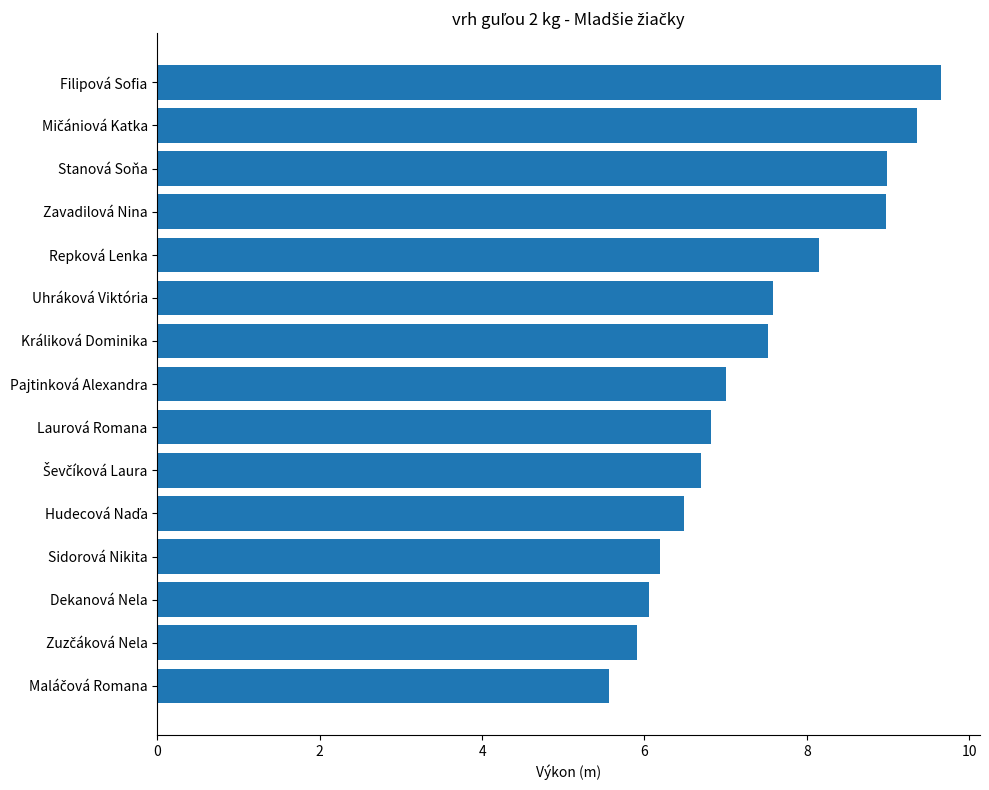

What value does the data have at Sidorová Nikita?

6.2